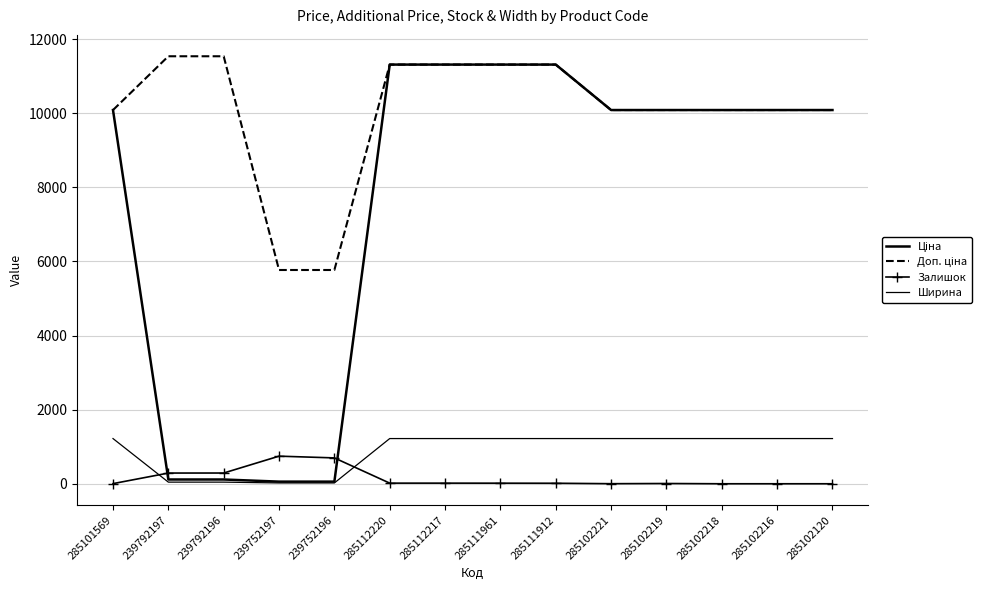

What is the sum of all Залишок values?

2099.0